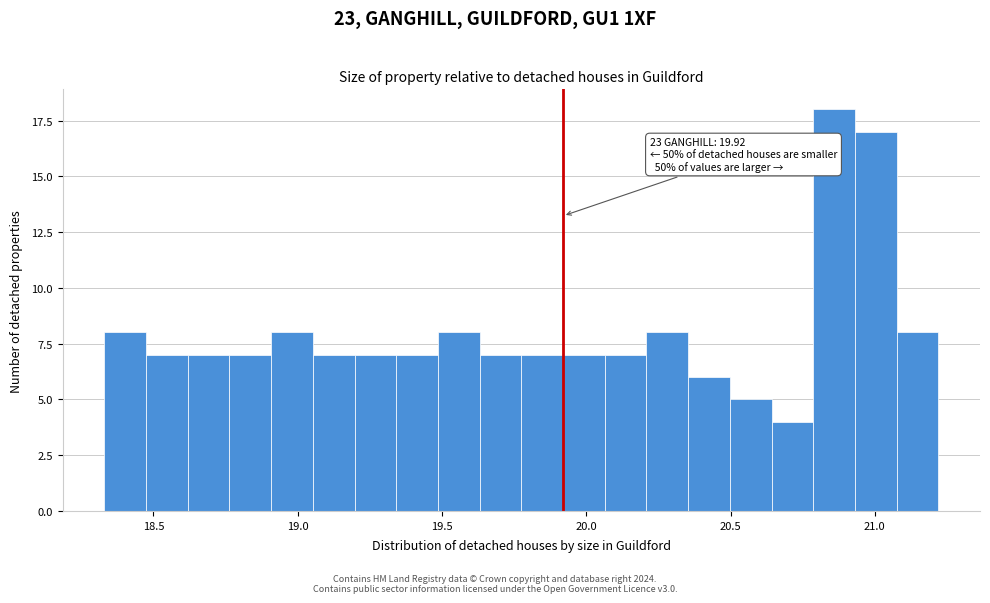

Around what value on the x-axis is the tallest bar? Give the approximate position of its centre, as read against the axis.

20.85